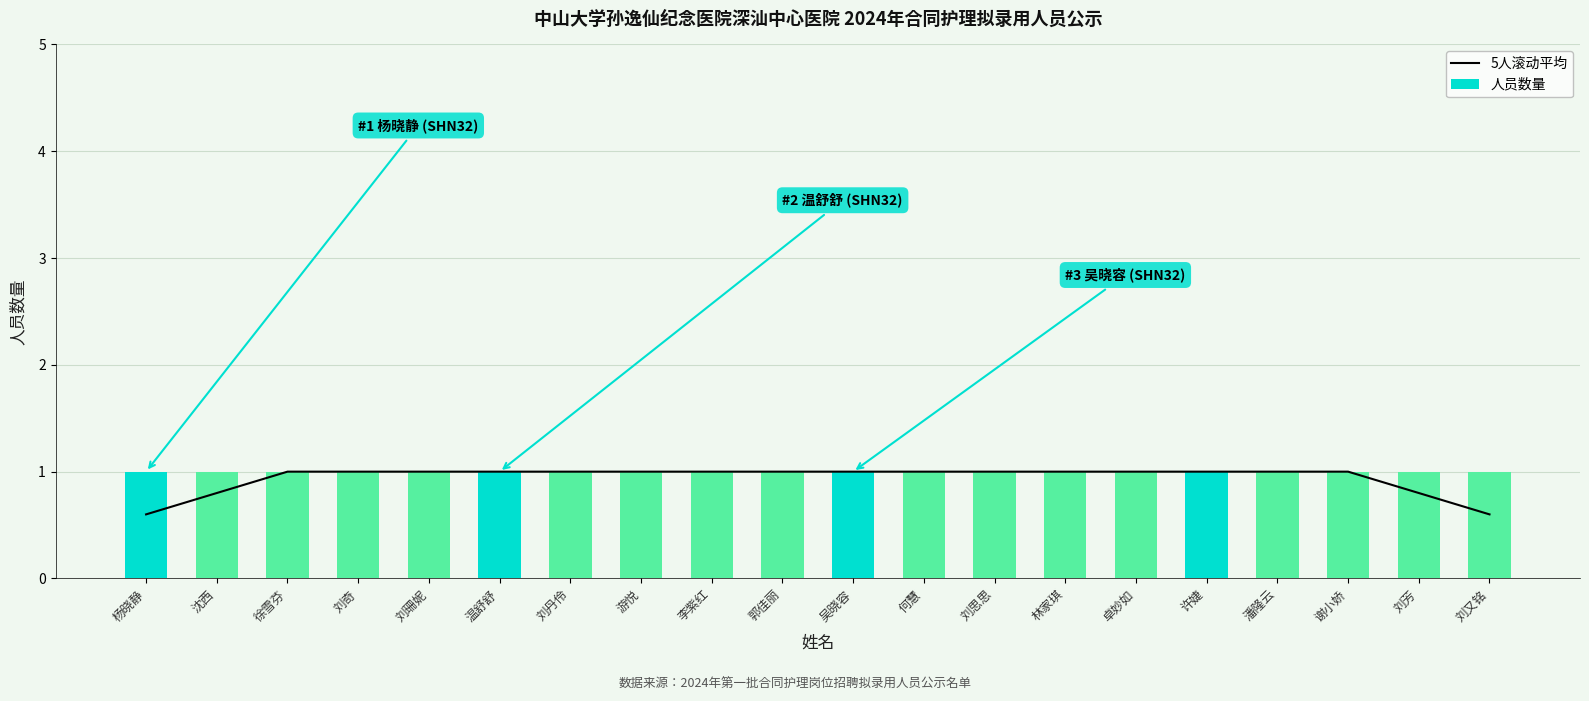

What is the minimum value for 人员数量?

1.0